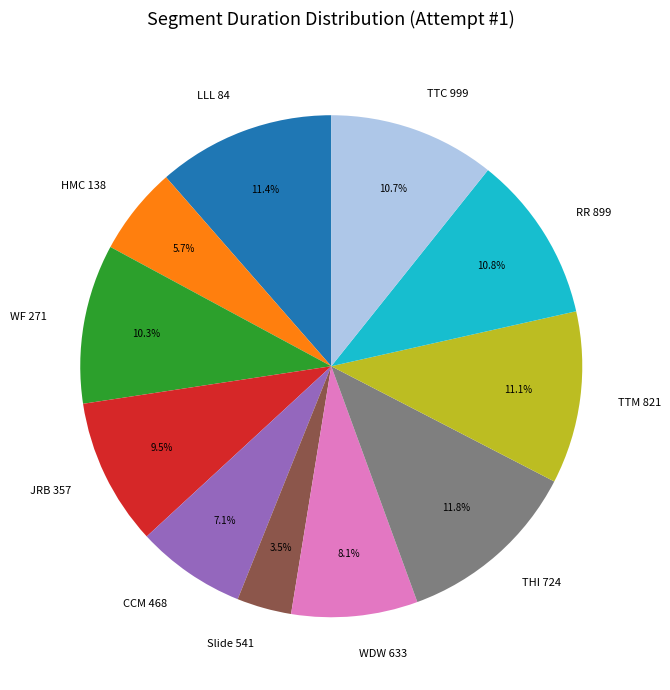

What percentage is the THI 724 slice, to the nearest percent?

12%